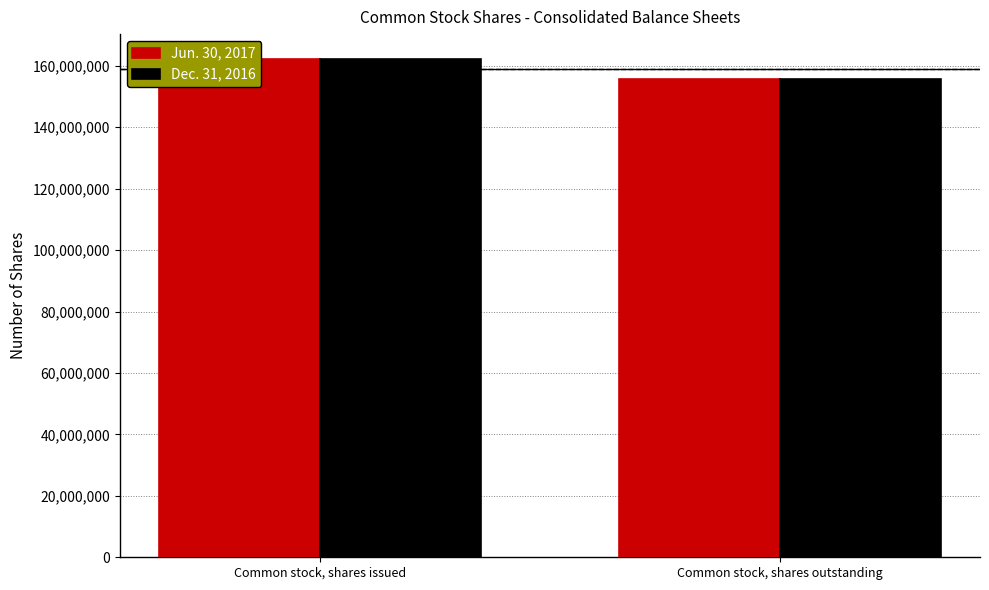

Where is Dec. 31, 2016 nearest to the value 158984687?

Common stock, shares outstanding